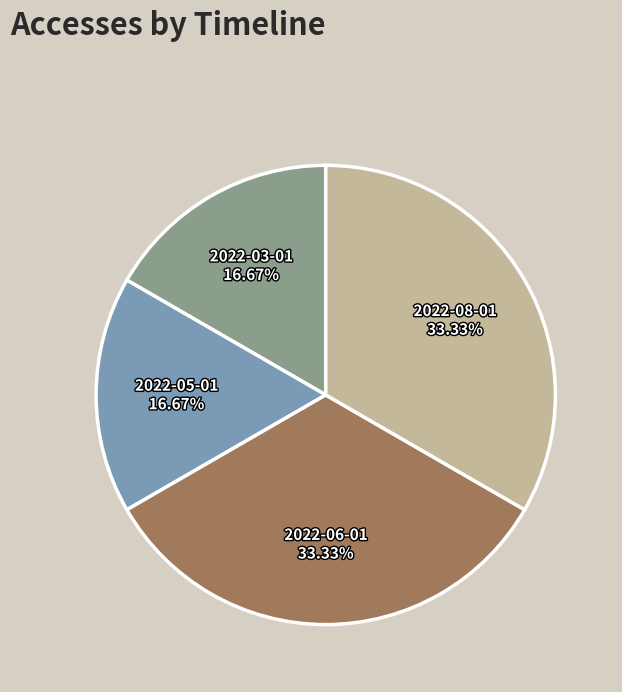

Is there a majority slice in this chart?

No